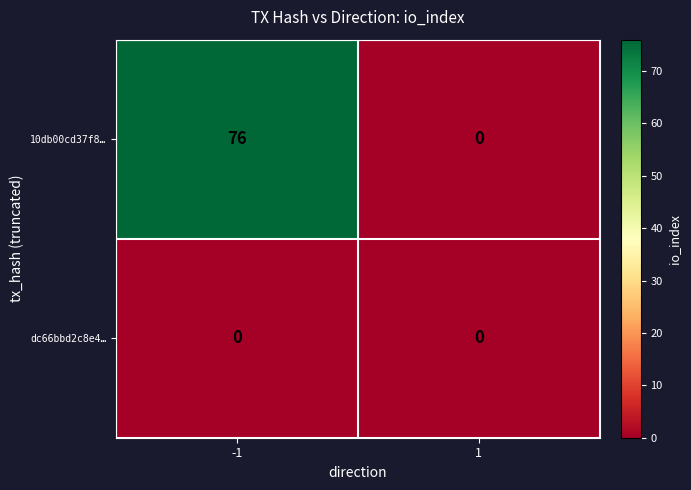

Reading right to left, what are all the values shown in this chart?

10db00cd37f8…: 1=0	-1=76
dc66bbd2c8e4…: 1=0	-1=0